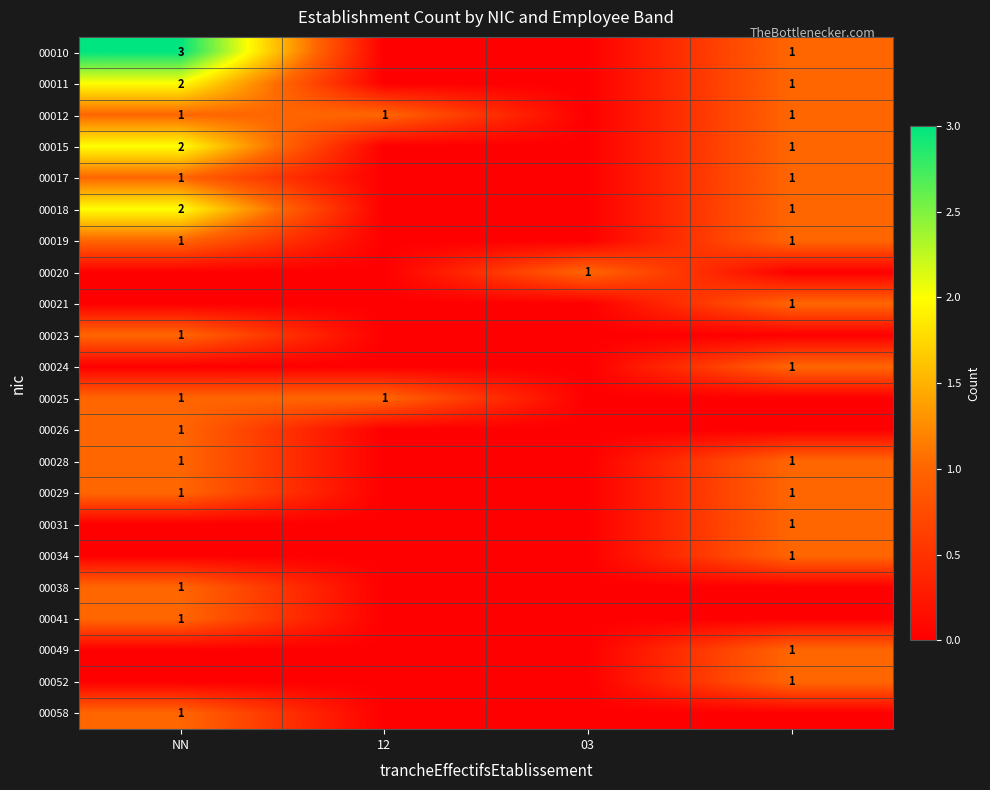

True or false: 00023 has a value of 1 at NN.

True